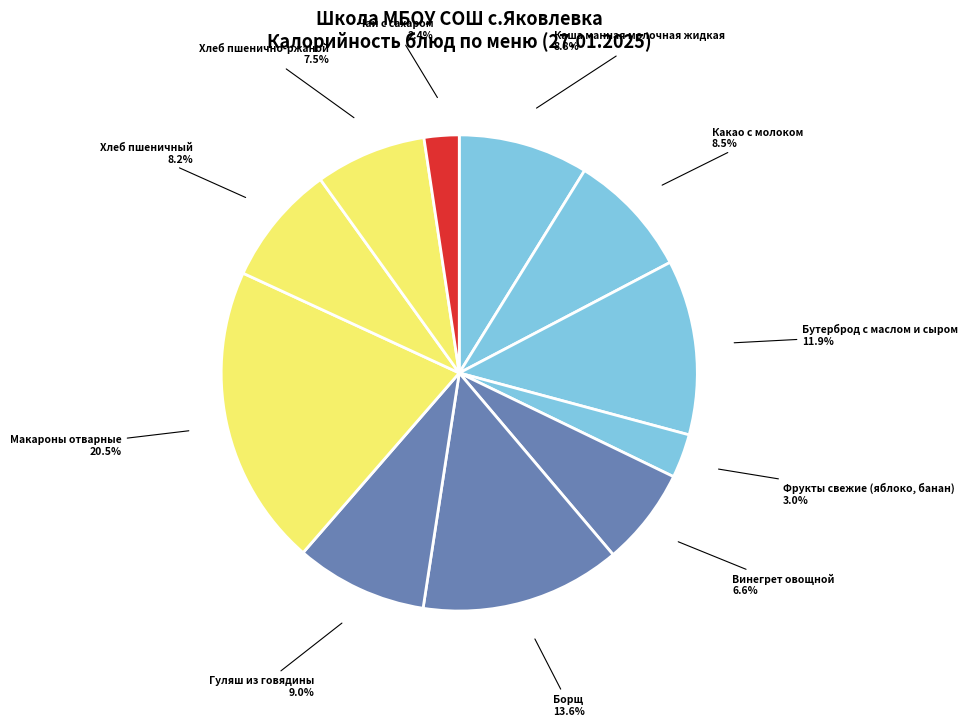

To the nearest percent, what is the average slice percentage?

9%